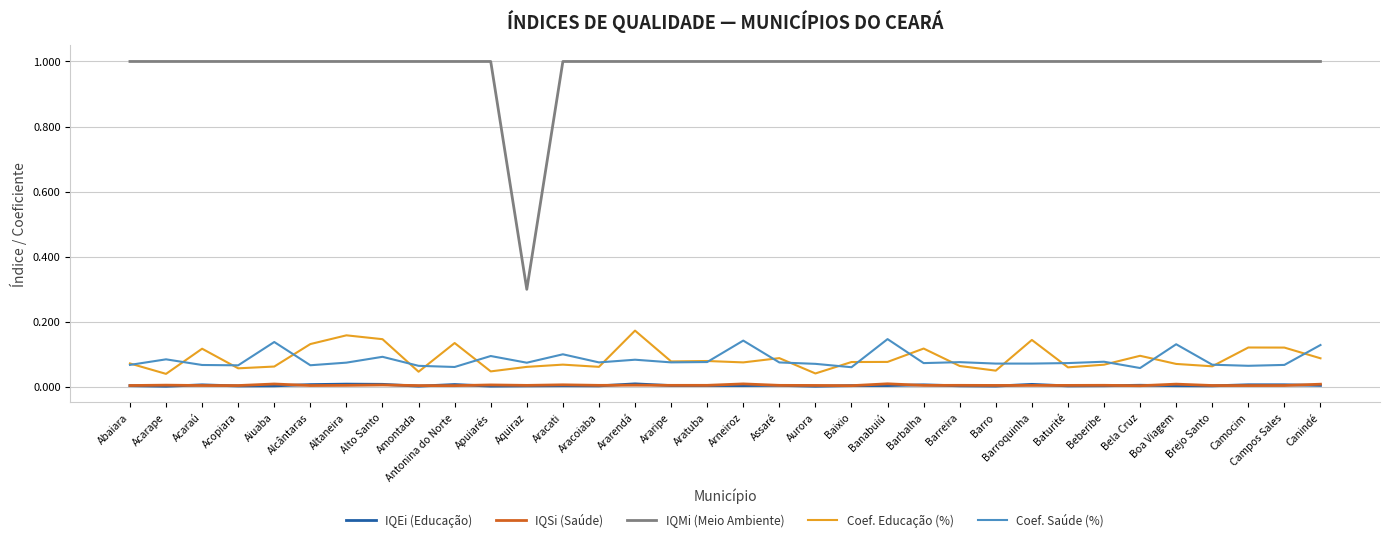

What are all the series names shown in the legend?

IQEi (Educação), IQSi (Saúde), IQMi (Meio Ambiente), Coef. Educação (%), Coef. Saúde (%)